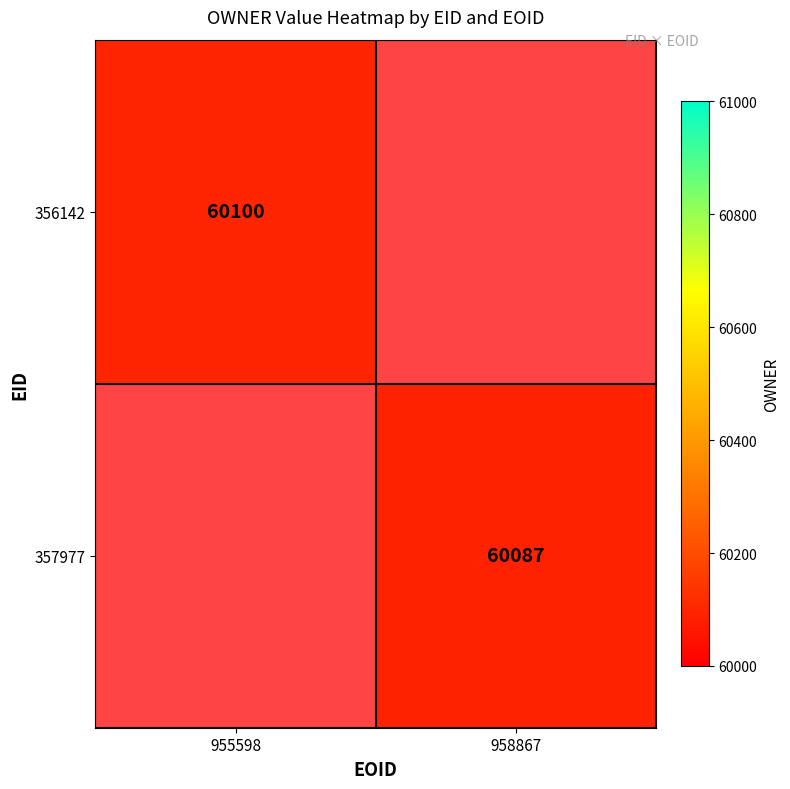

The value of 356142 at 955598 is 60100. True or false?

True